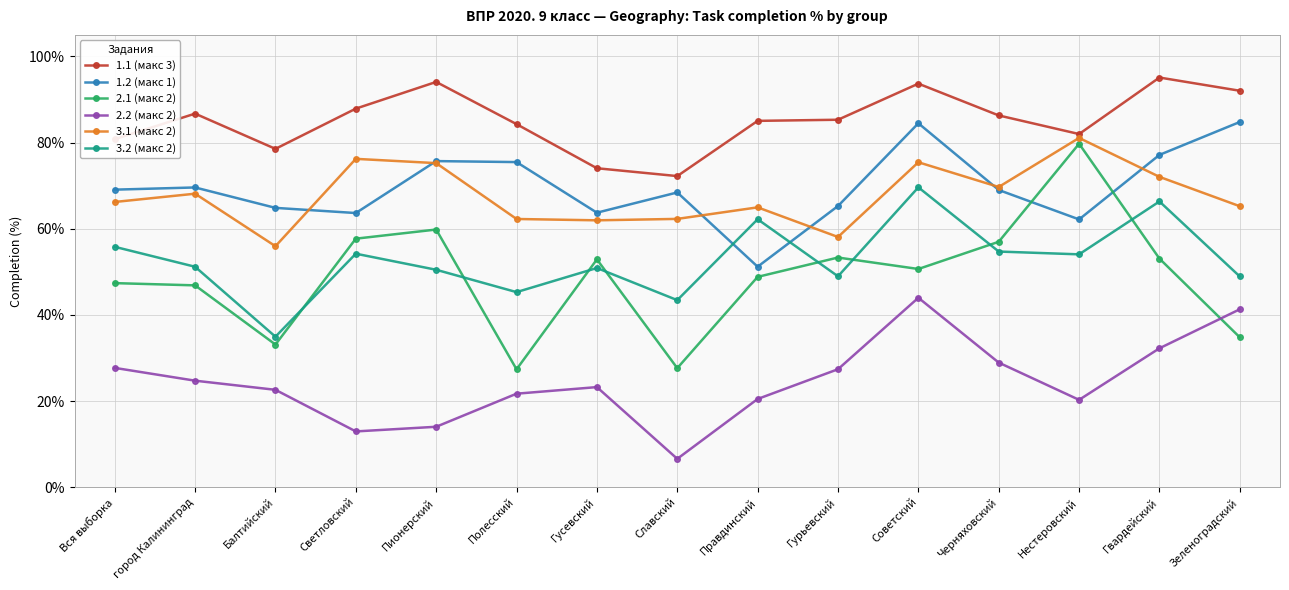

At Гурьевский, list the series in order from largest to smallest.

1.1 (макс 3), 1.2 (макс 1), 3.1 (макс 2), 2.1 (макс 2), 3.2 (макс 2), 2.2 (макс 2)